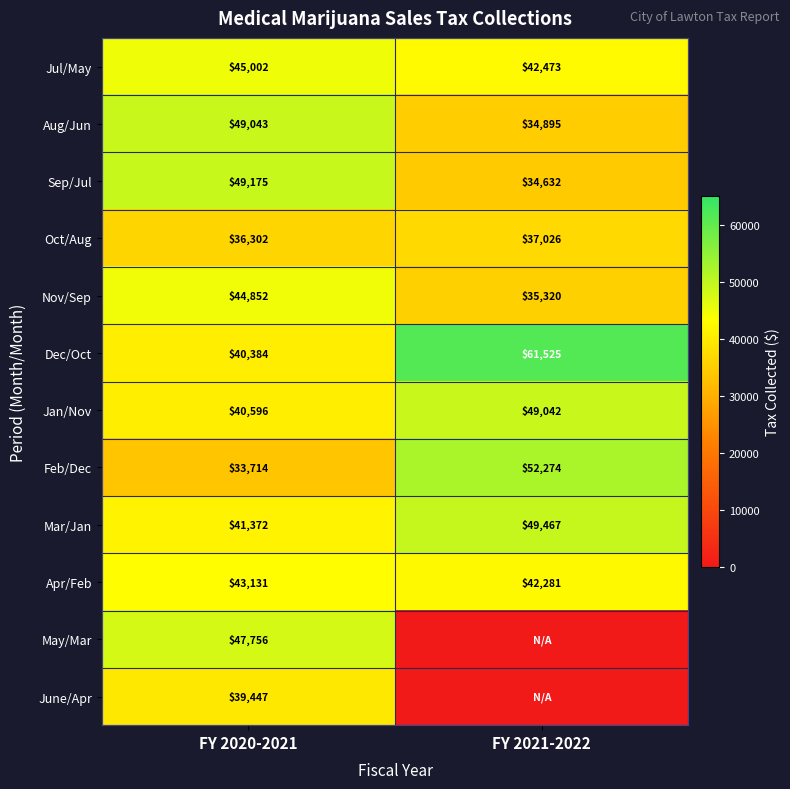

At which label is Oct/Aug closest to 36664?

FY 2020-2021